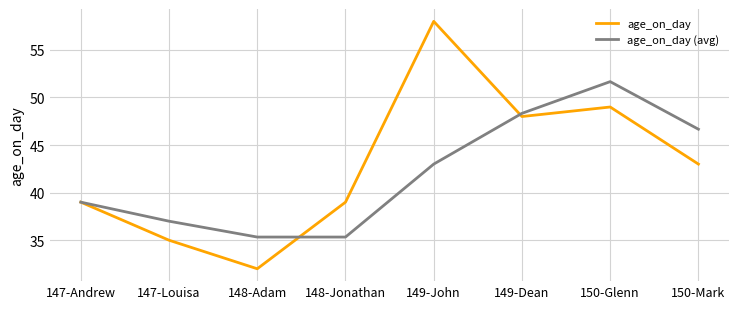

What is the minimum value shown in the chart?

32.0